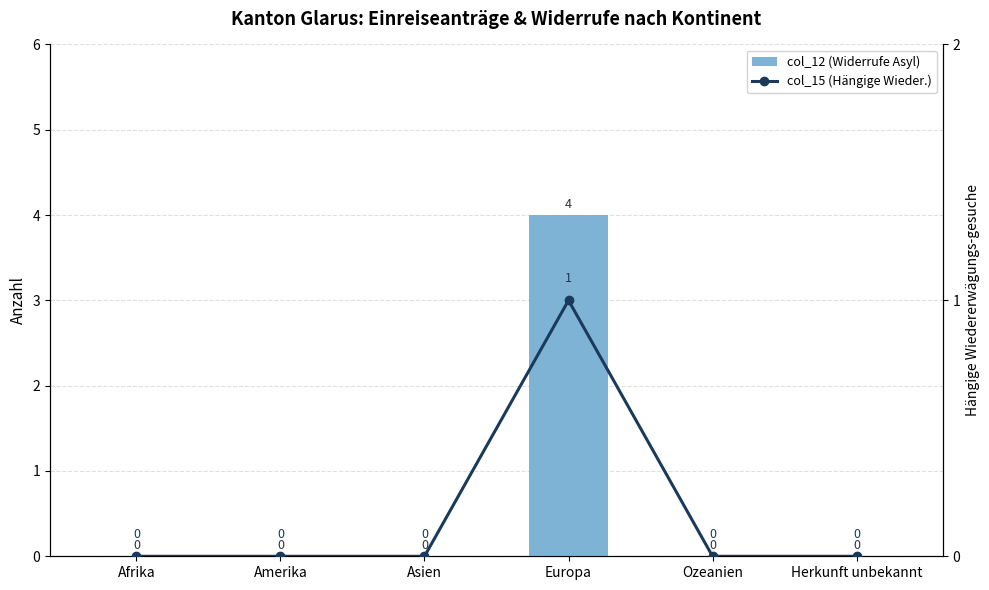

How many groups of bars are there?

6